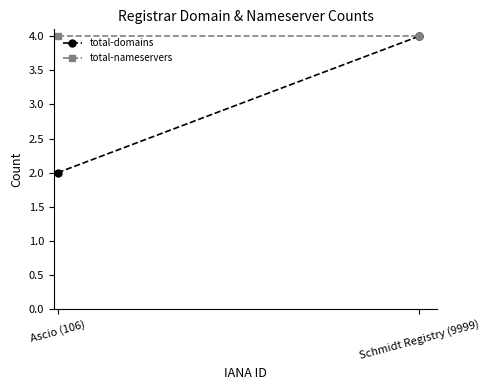

What are all the series names shown in the legend?

total-domains, total-nameservers